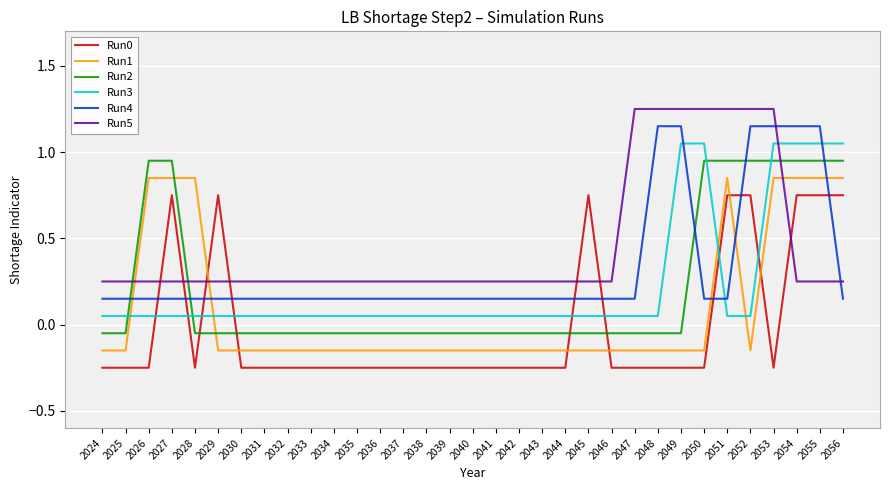

List the series in order of their peak value, lowest first.

Run0, Run1, Run2, Run3, Run4, Run5